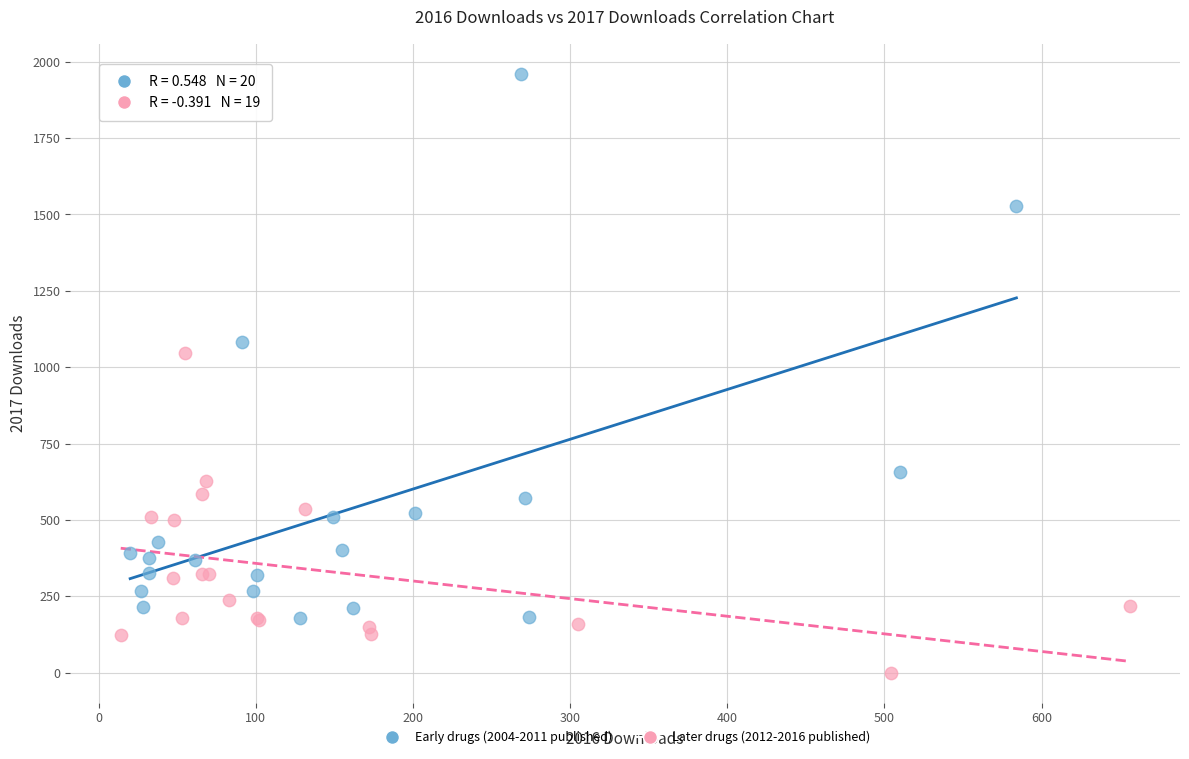

Which series reaches the maximum Y coordinate?

Early drugs (2004-2011 published)